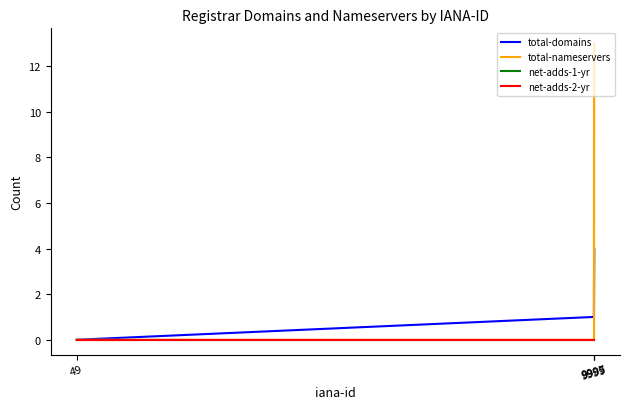

Rank the series at 49 from highest to lowest value.

total-domains, total-nameservers, net-adds-1-yr, net-adds-2-yr